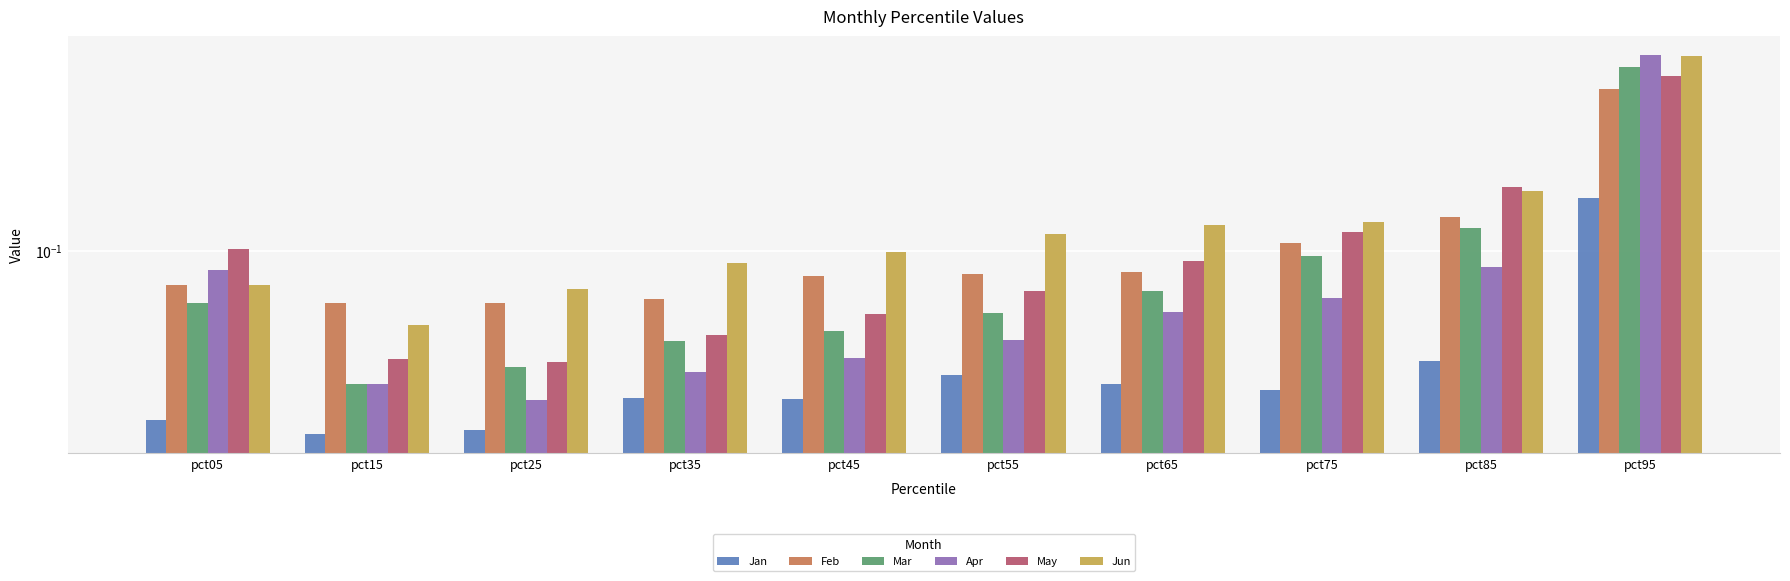

What is the highest value of the Mar series?

0.5